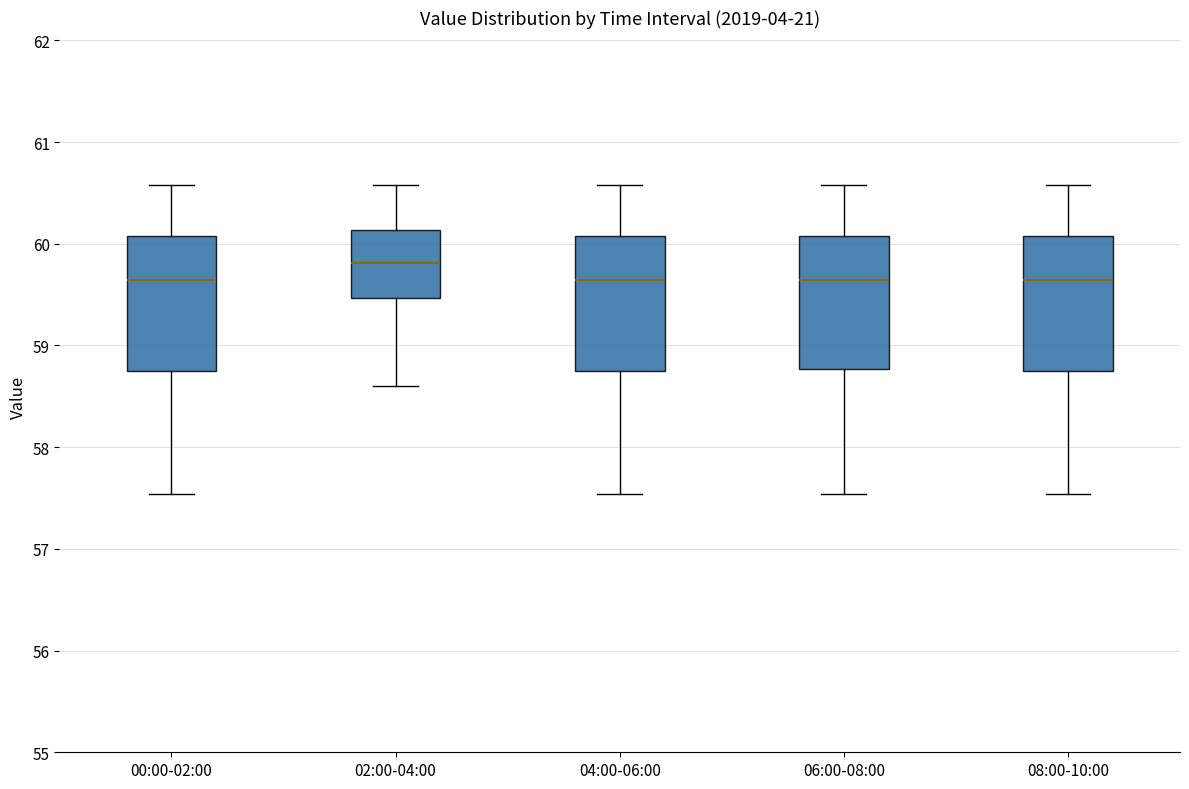

Where does the lower whisker of the box for 00:00-02:00 end on the y-axis? The values are not printed on the chart, so give them approximately, as read against the axis.

57.5